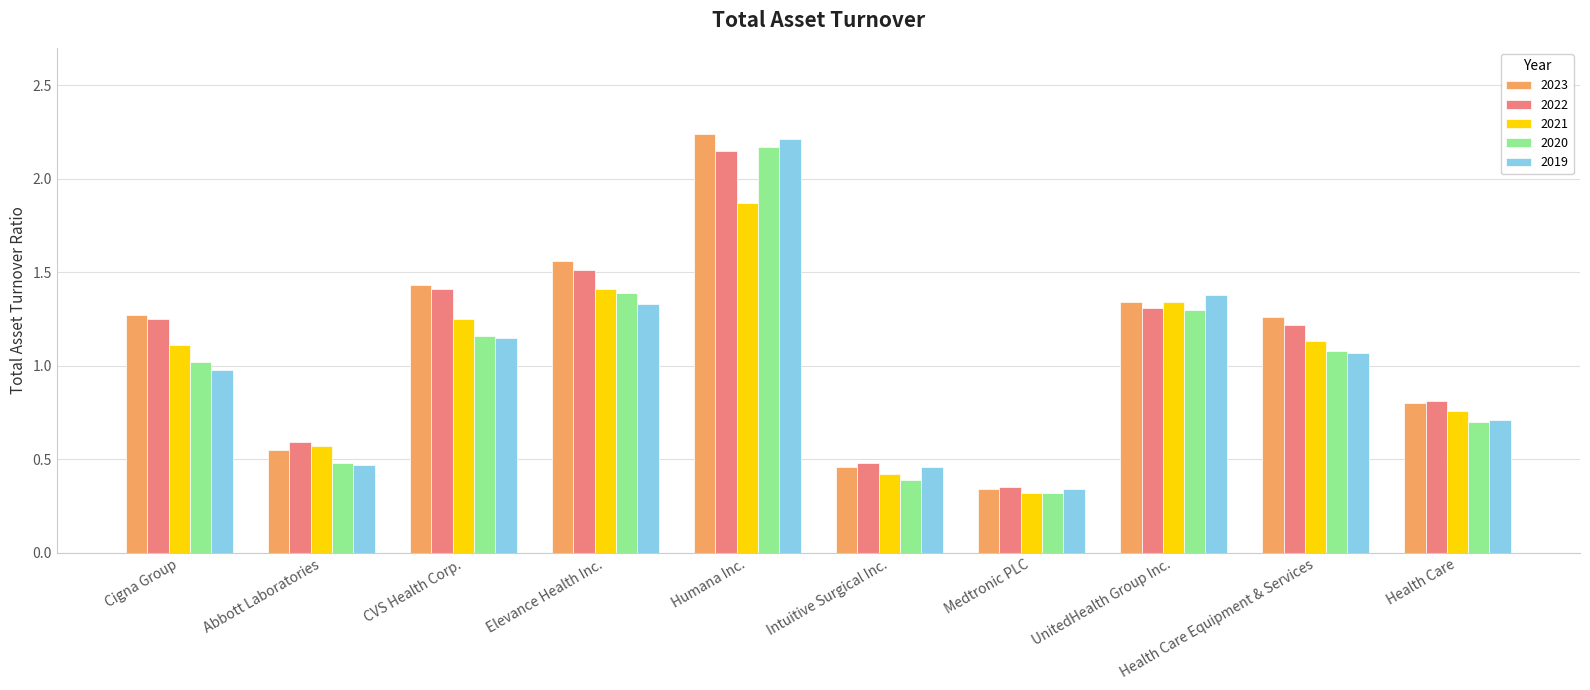

What is the sum of the 2021 values at Humana Inc. and UnitedHealth Group Inc.?

3.2